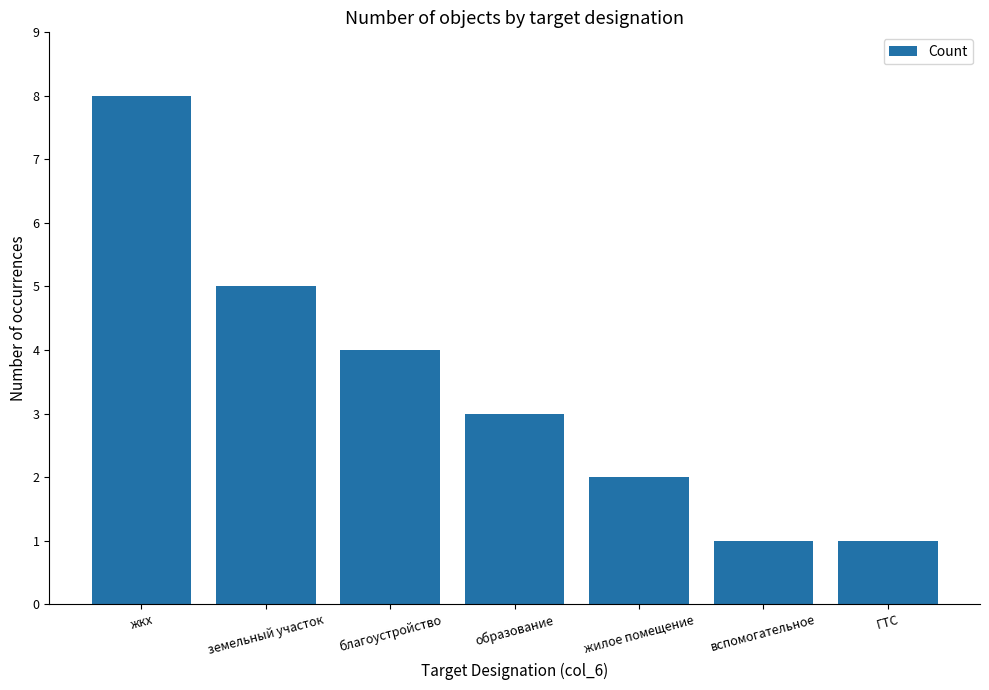

How many bars are there in total?

7